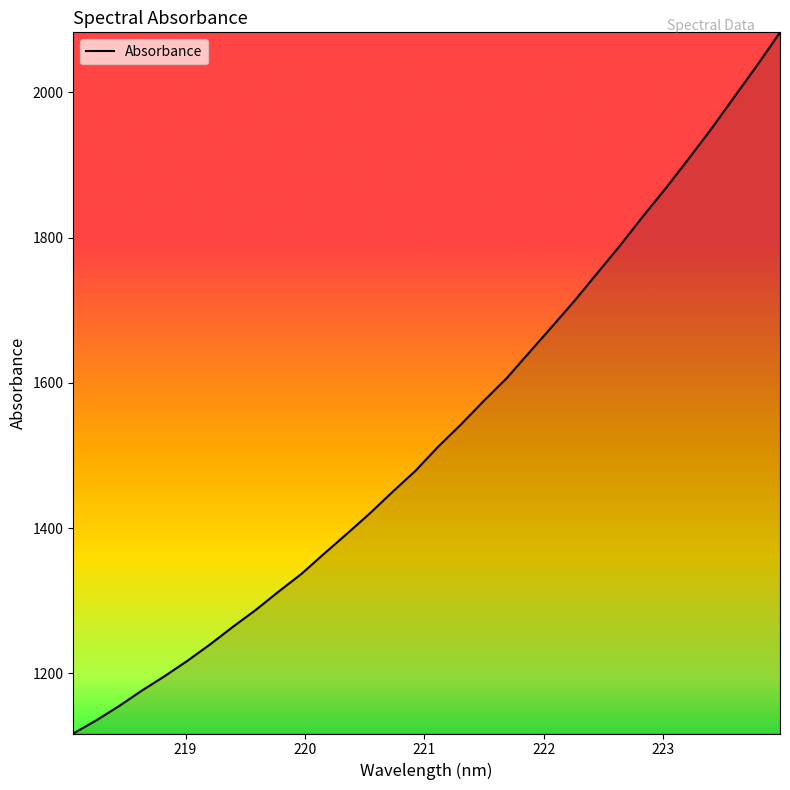

What is the maximum value shown in the chart?

2082.8